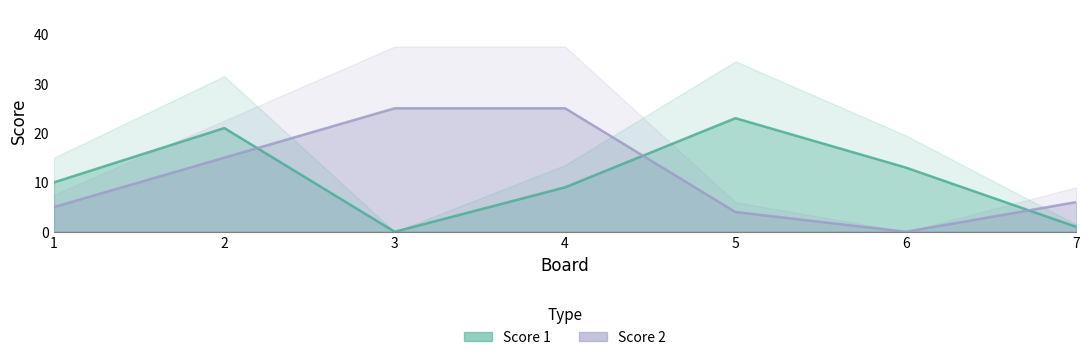

How many times do Score 2 and Score 1 cross each other?

3